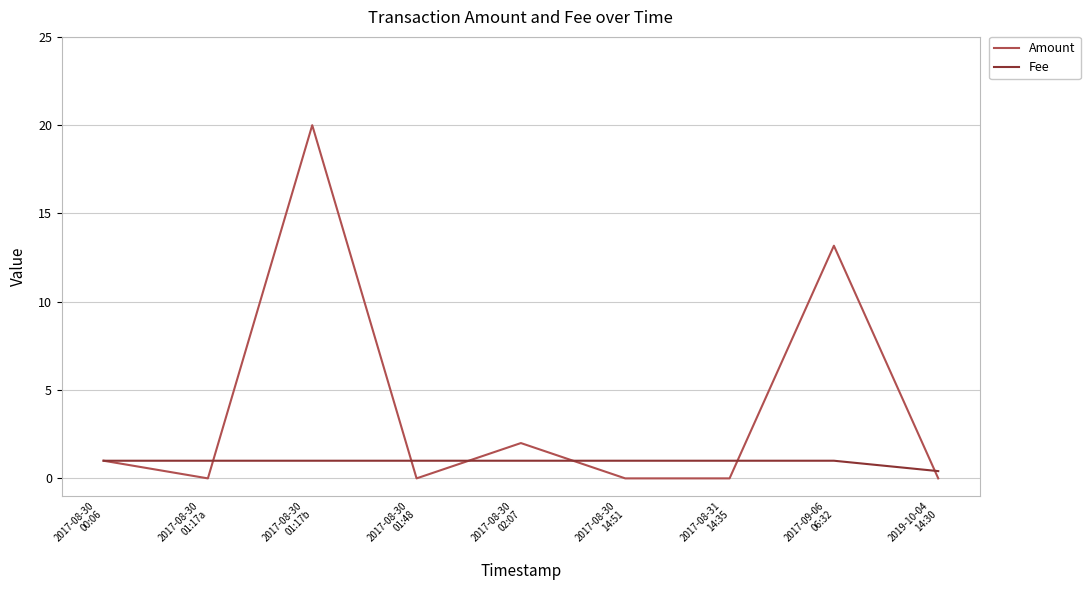

What is the difference between the Amount values at 2017-08-30
14:51 and 2017-08-30
02:07?

2.0